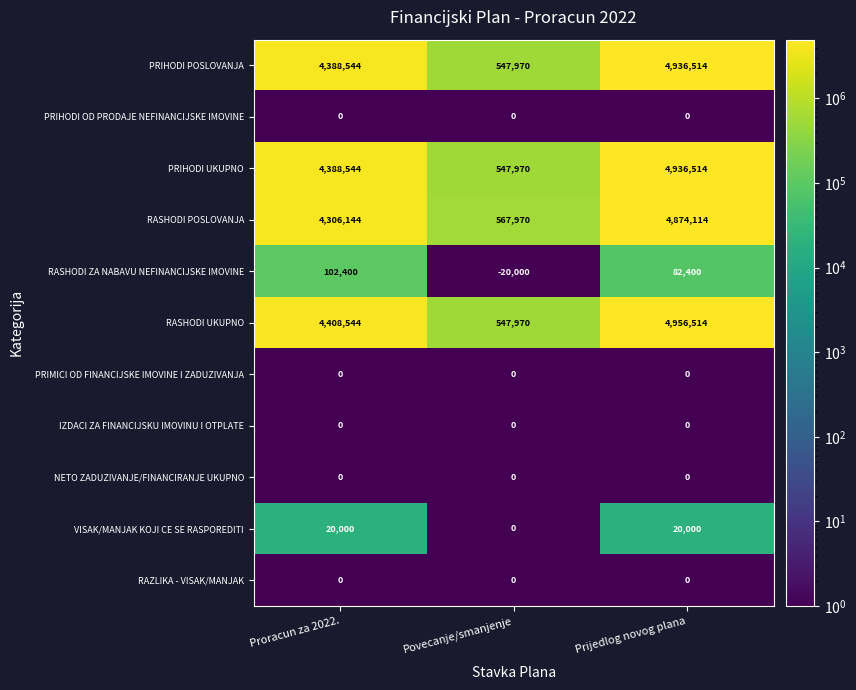

At which label is RASHODI UKUPNO closest to 2752242?

Proracun za 2022.